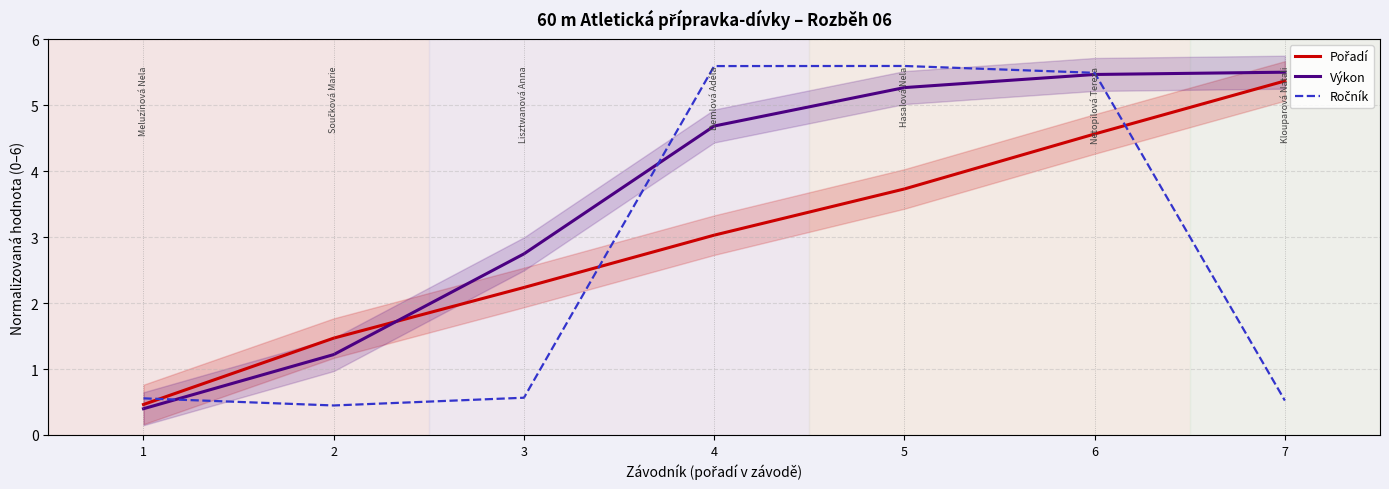

What are all the series names shown in the legend?

Pořadí, Výkon, Ročník